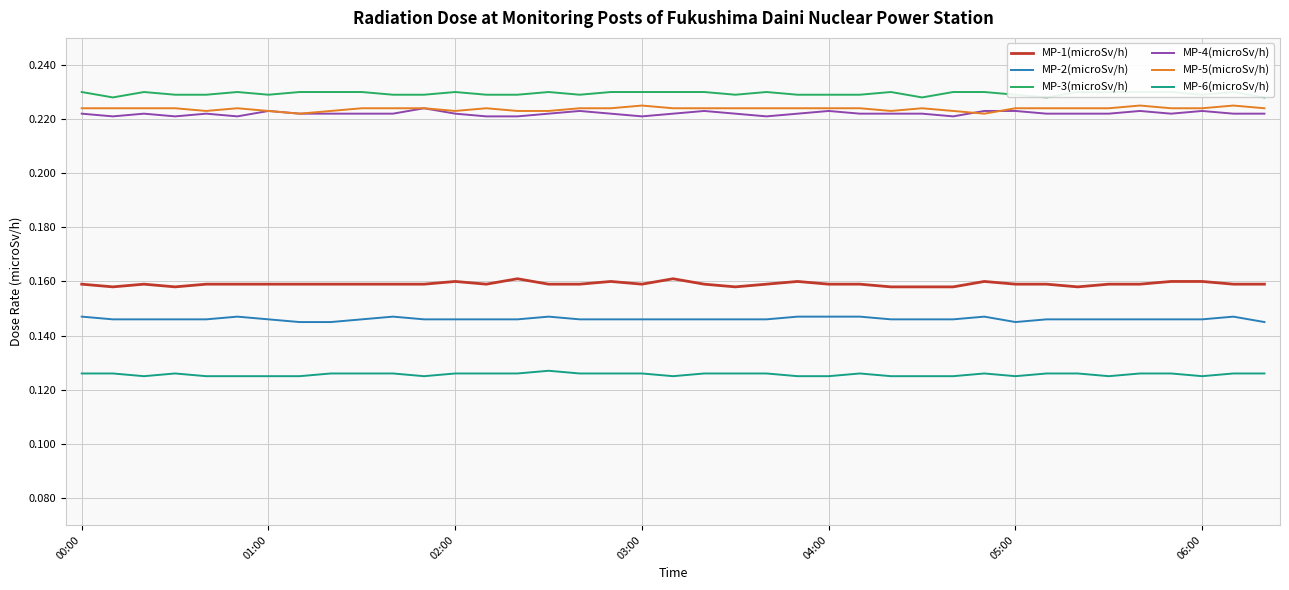

True or false: MP-6(microSv/h) and MP-1(microSv/h) cross at least once.

False